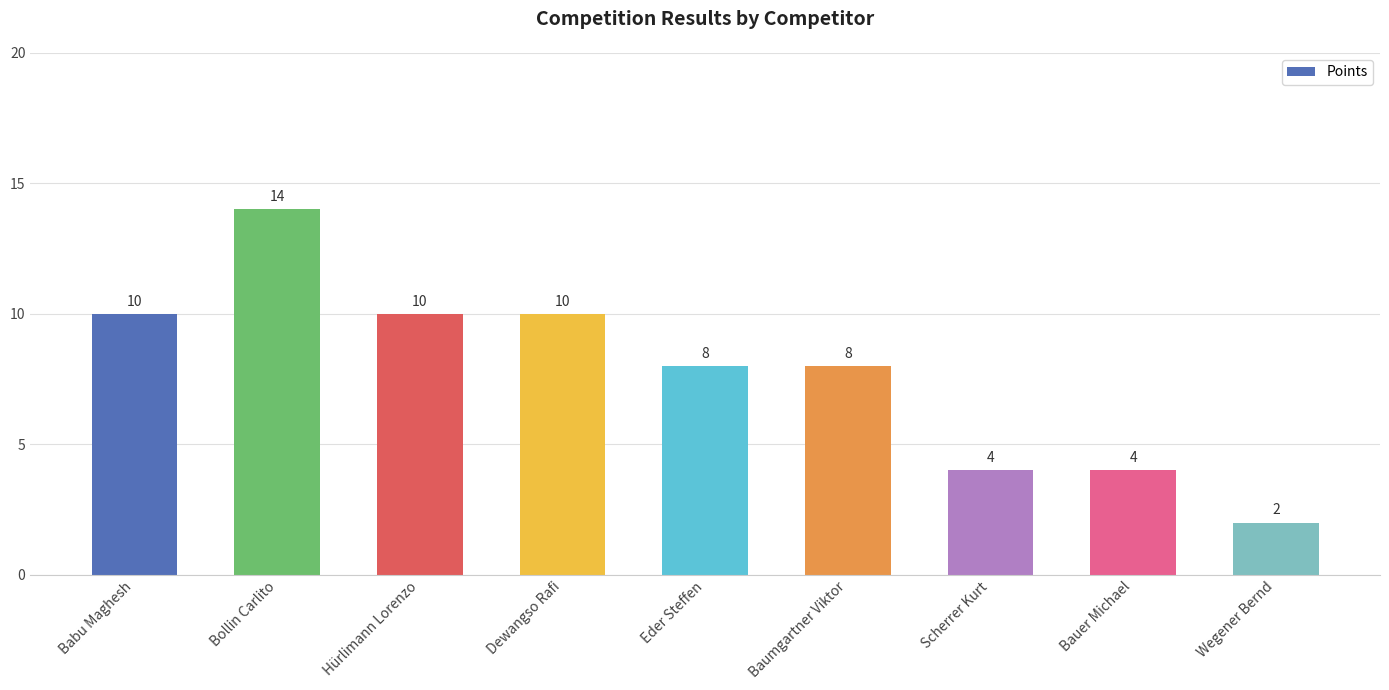

Does the chart contain any negative values?

No